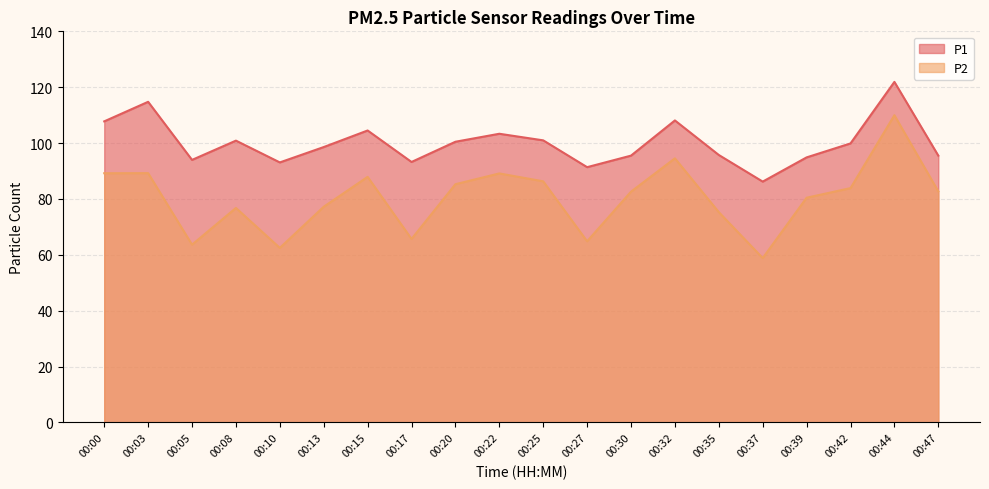

How many lines are shown in the chart?

2